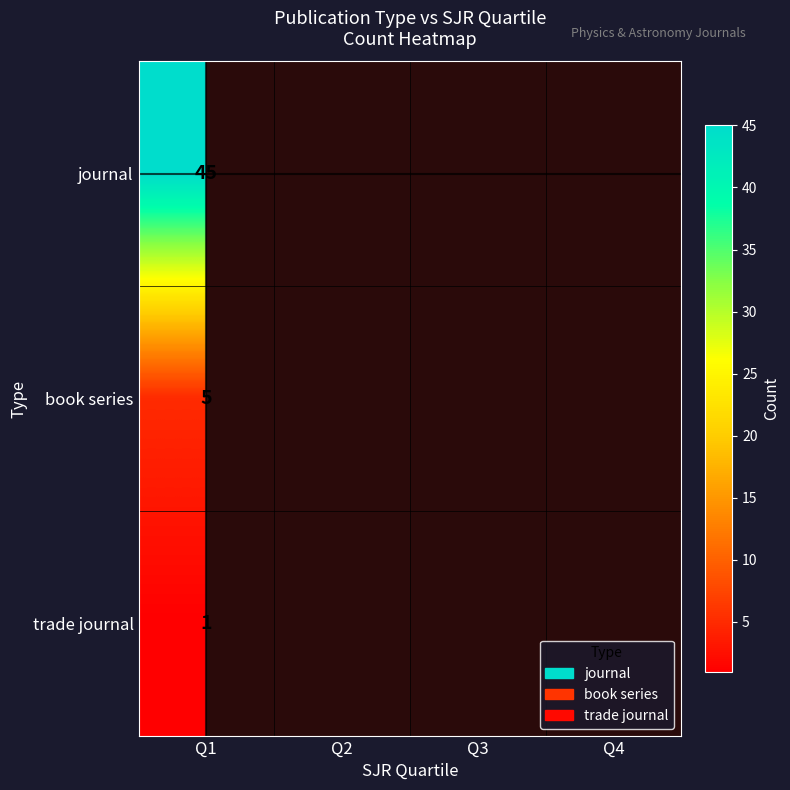

How many distinct data groups are displayed?

3